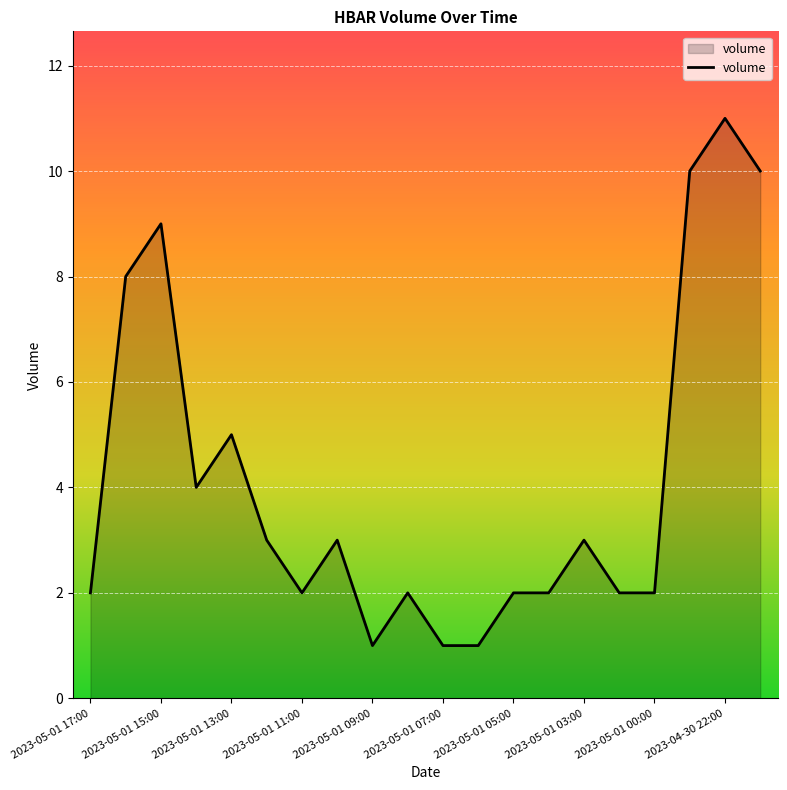

What is the greatest value displayed?

11